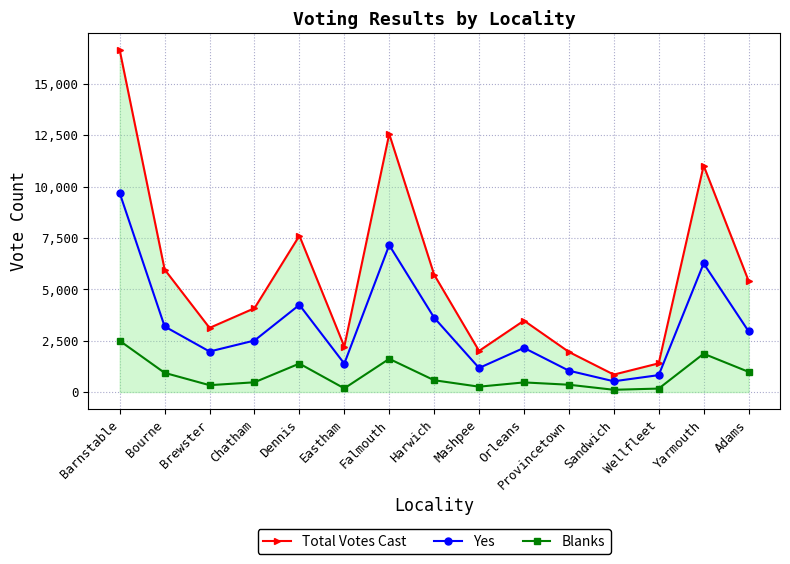

Rank the series at Bourne from lowest to highest value.

Blanks, Yes, Total Votes Cast